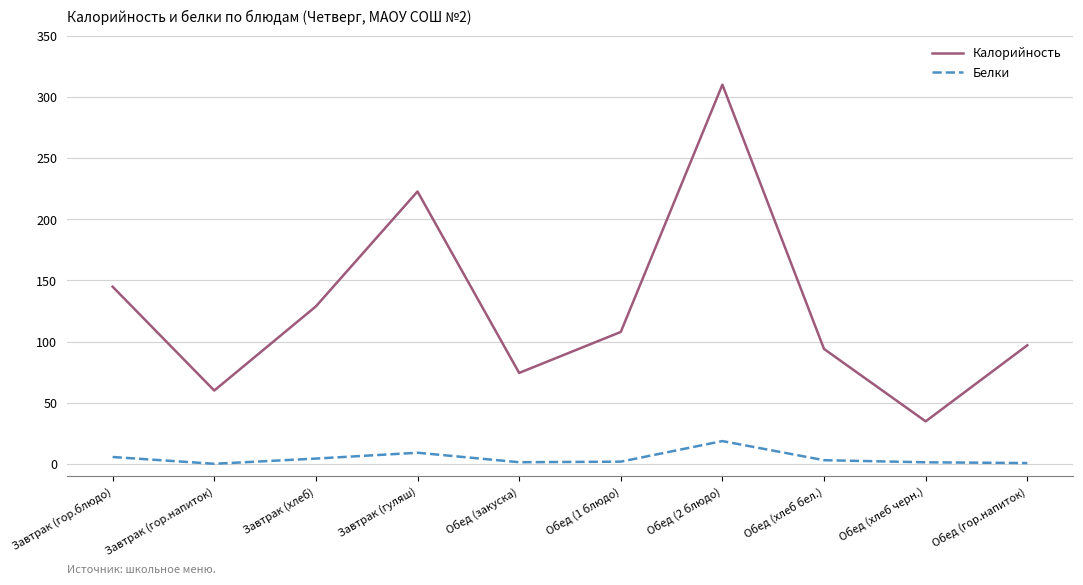

Which series has the largest range (max minus min)?

Калорийность